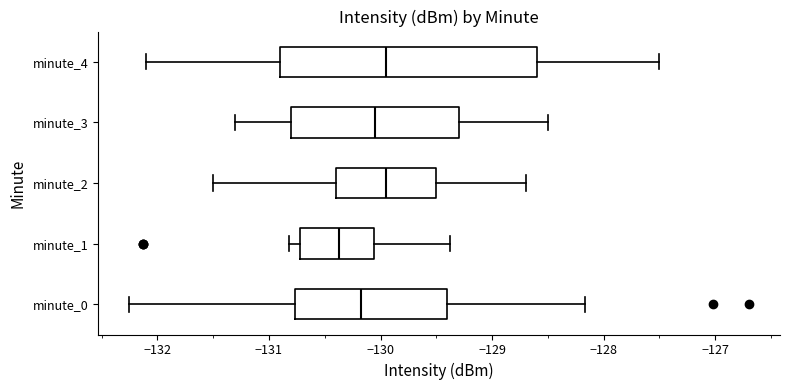

Reading bottom to top, transcribe this box plot: for each box, give where its median line is, the range the box spans, and where its two whiskers end, as read against the x-axis. The values are not printed on the chart, so give them approximately, as read against the axis.

minute_0: median -130.2, box -130.8 to -129.4, whiskers -132.3 to -128.2
minute_1: median -130.4, box -130.7 to -130.1, whiskers -130.8 to -129.4
minute_2: median -129.9, box -130.4 to -129.5, whiskers -131.5 to -128.7
minute_3: median -130.0, box -130.8 to -129.3, whiskers -131.3 to -128.5
minute_4: median -129.9, box -130.9 to -128.6, whiskers -132.1 to -127.5